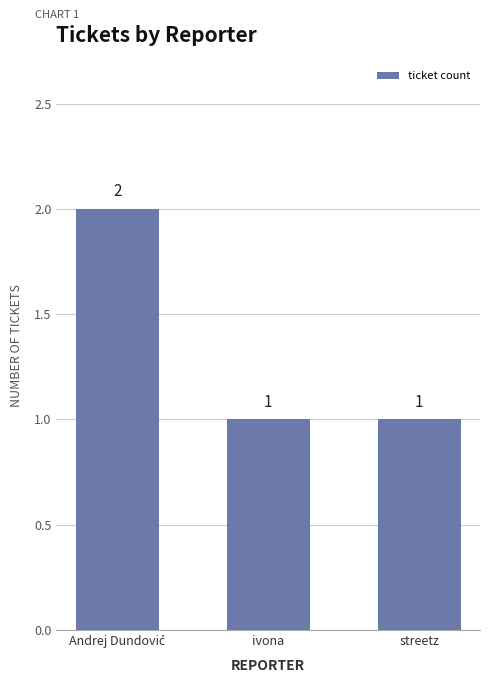

What is the sum of all values?

4